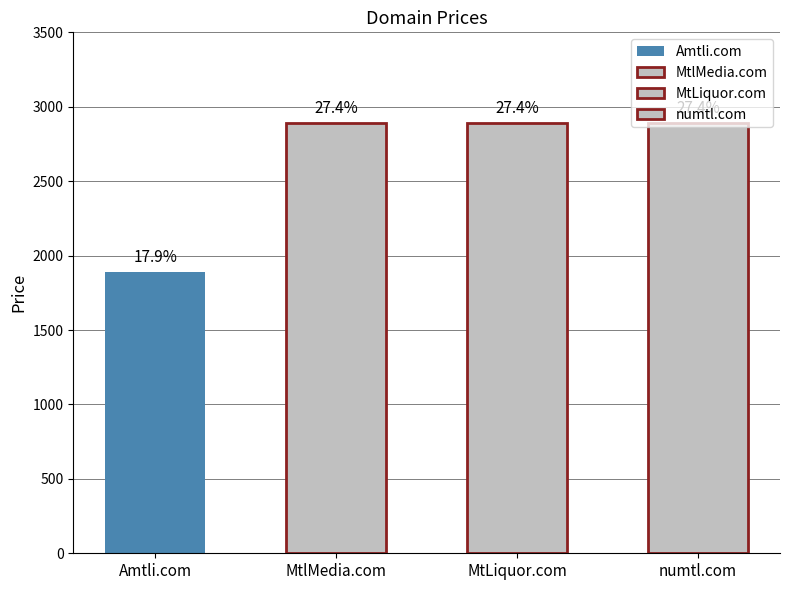

How many bars are there in total?

4